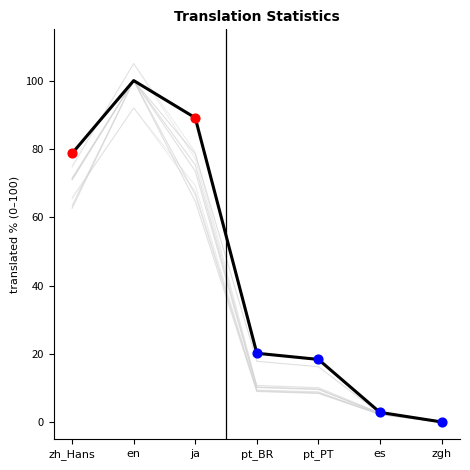

What is the change in value from pt_PT to zgh?

-18.3